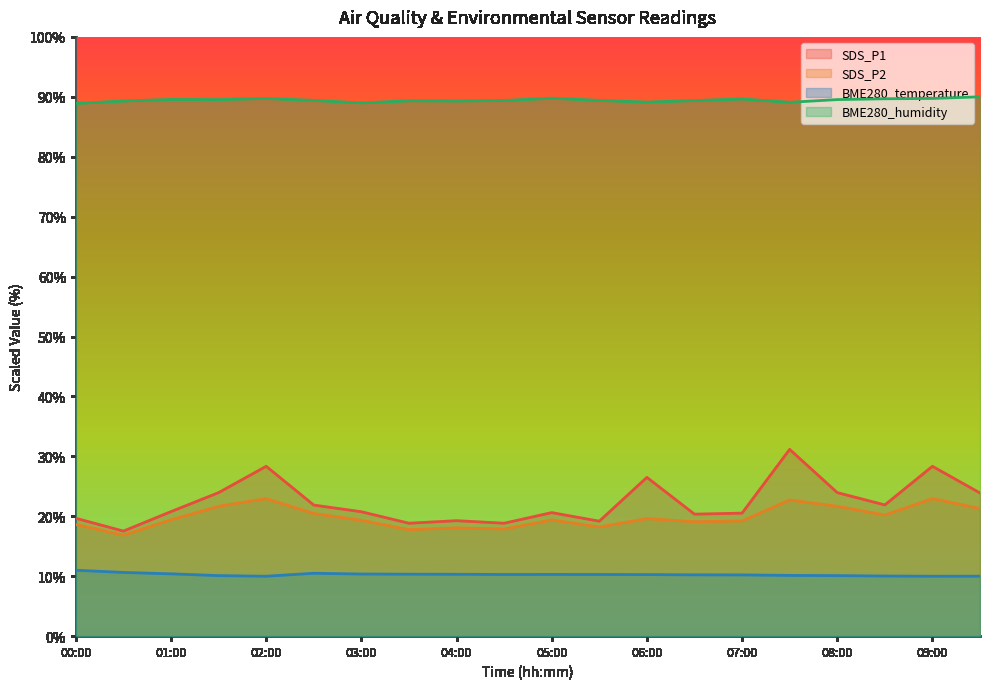

How many lines are shown in the chart?

4